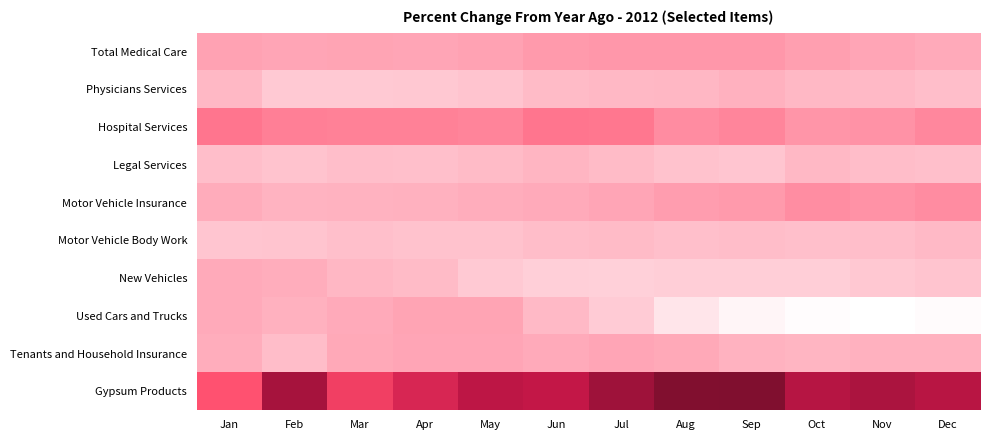

How many distinct data groups are displayed?

10